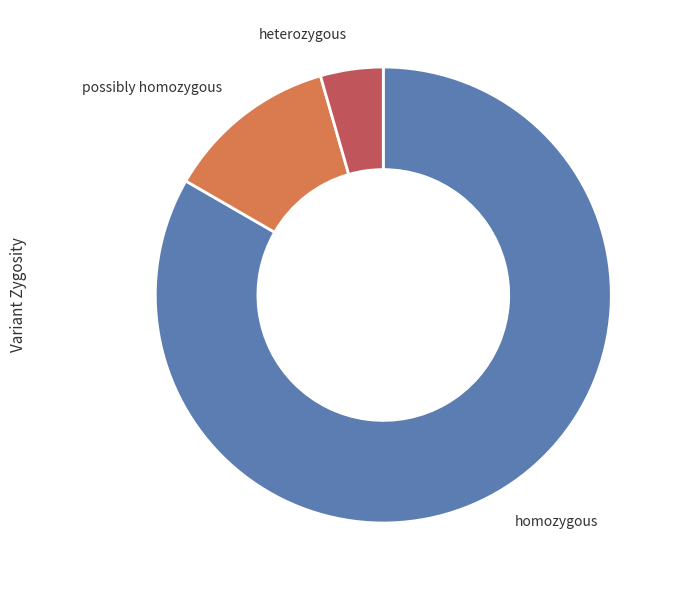

Is there a majority slice in this chart?

Yes